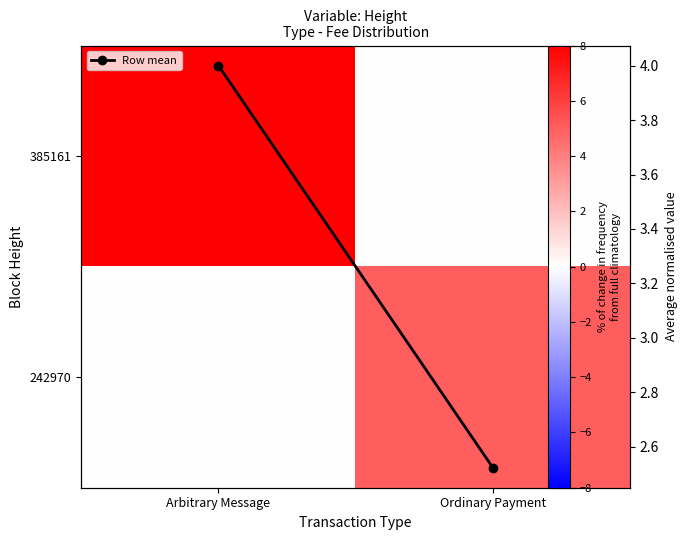

What is the difference between the maximum and minimum values in the 242970 series?

5.0